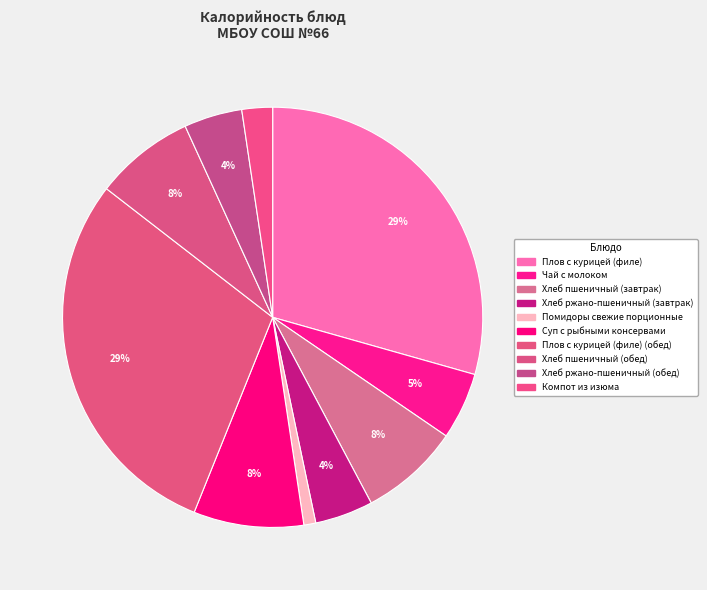

Is there a majority slice in this chart?

No